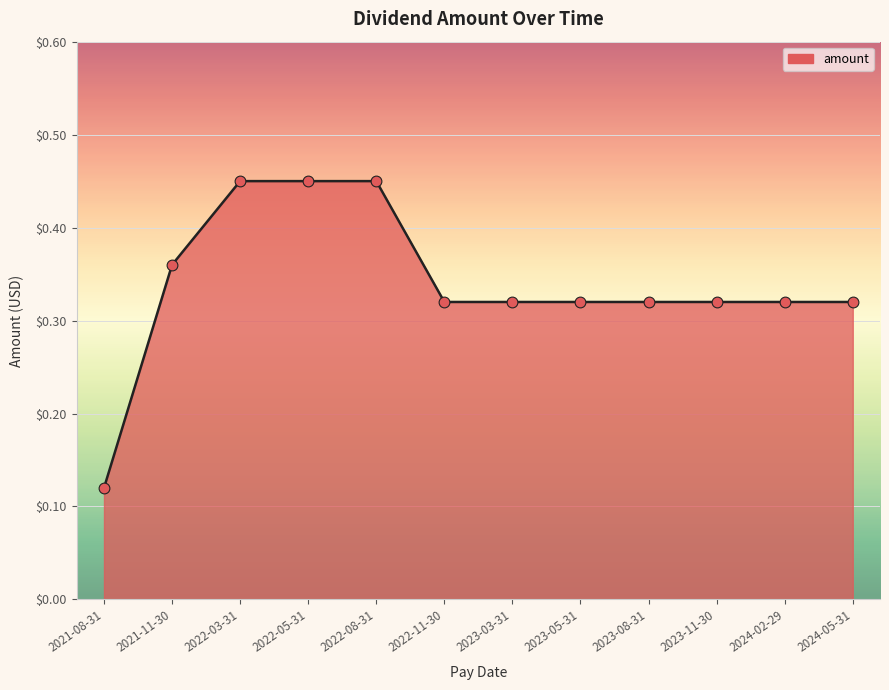

What is the change in value from 2022-08-31 to 2023-03-31?

-0.1